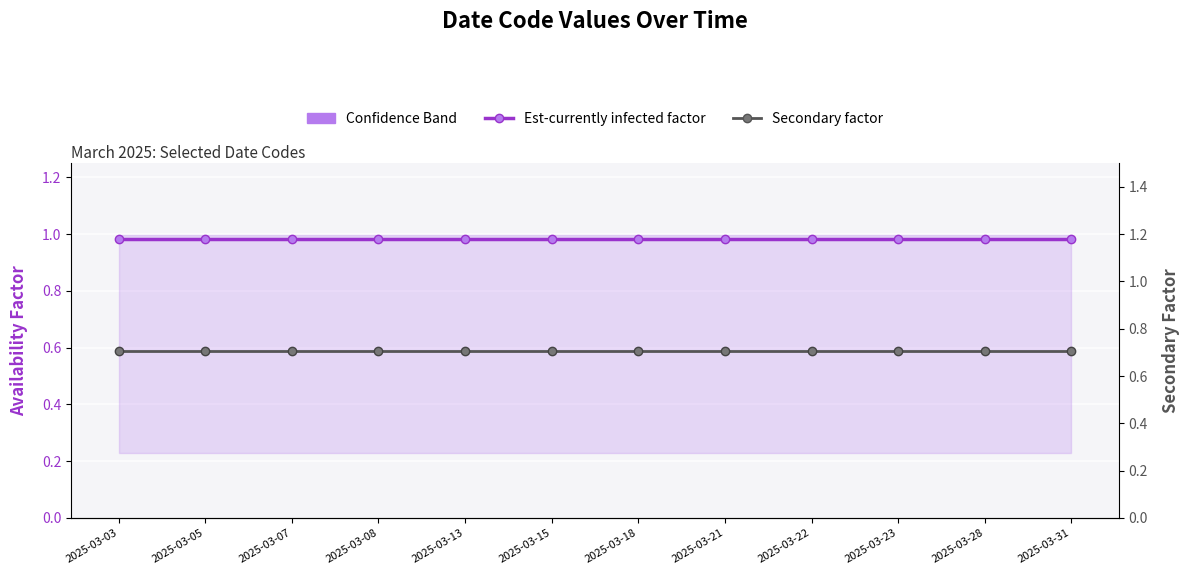

True or false: Secondary factor has more than 1 points higher than both neighbors.

False